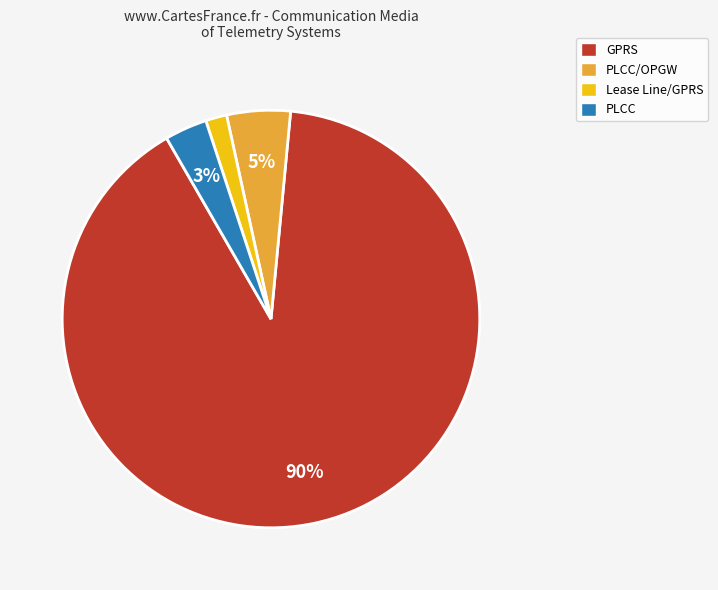

Which slice is the largest?

GPRS